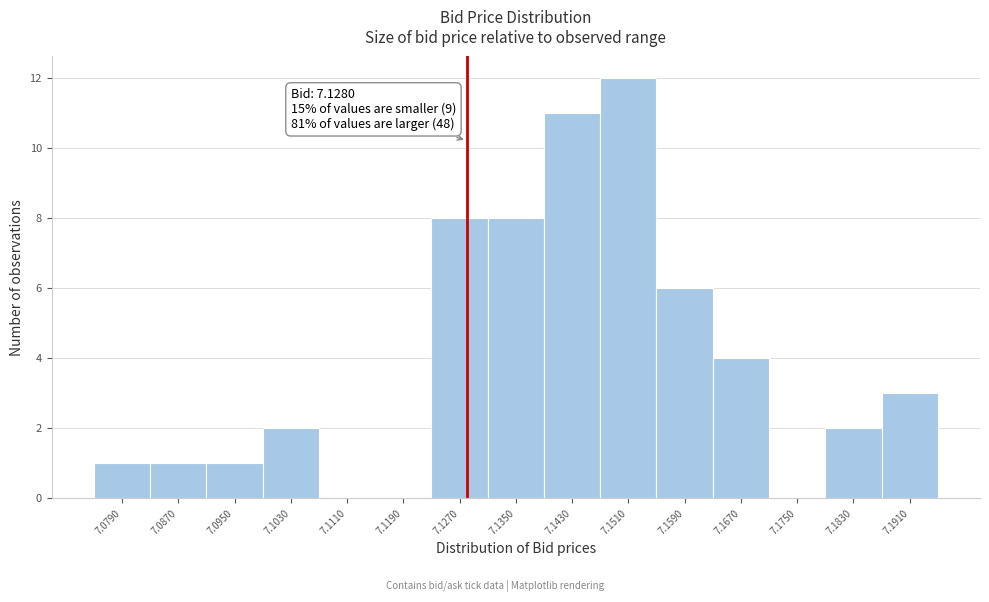

Which range on the x-axis has the tallest bar?

7.147 to 7.155